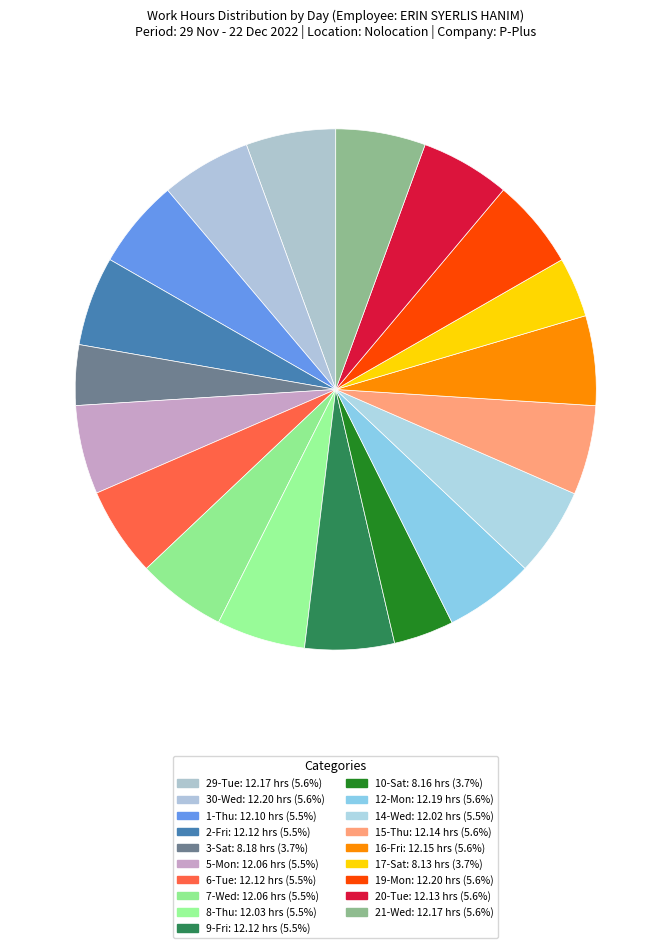

How much of the chart is everything except 15-Thu?

94.4%